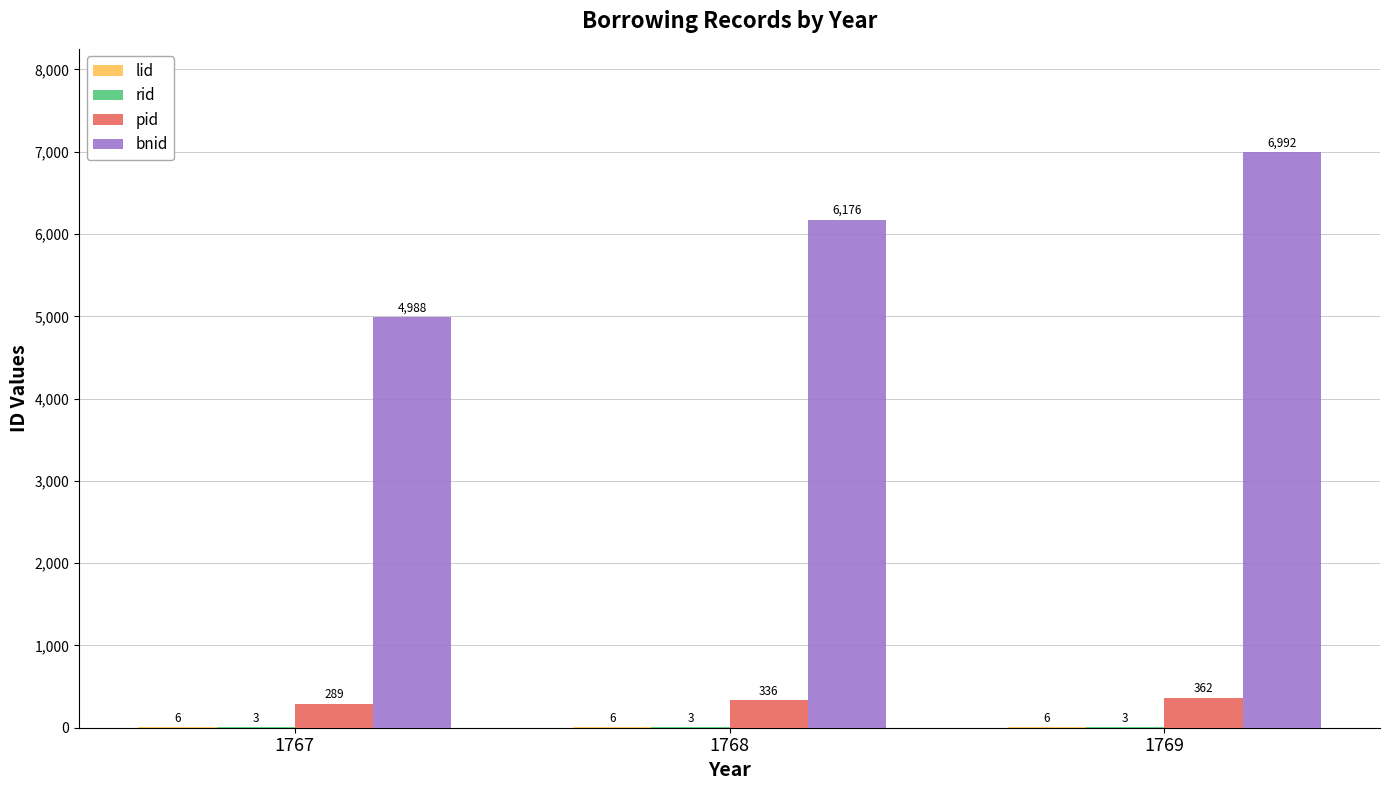

Between 1767 and 1769, which series saw the biggest shift?

bnid